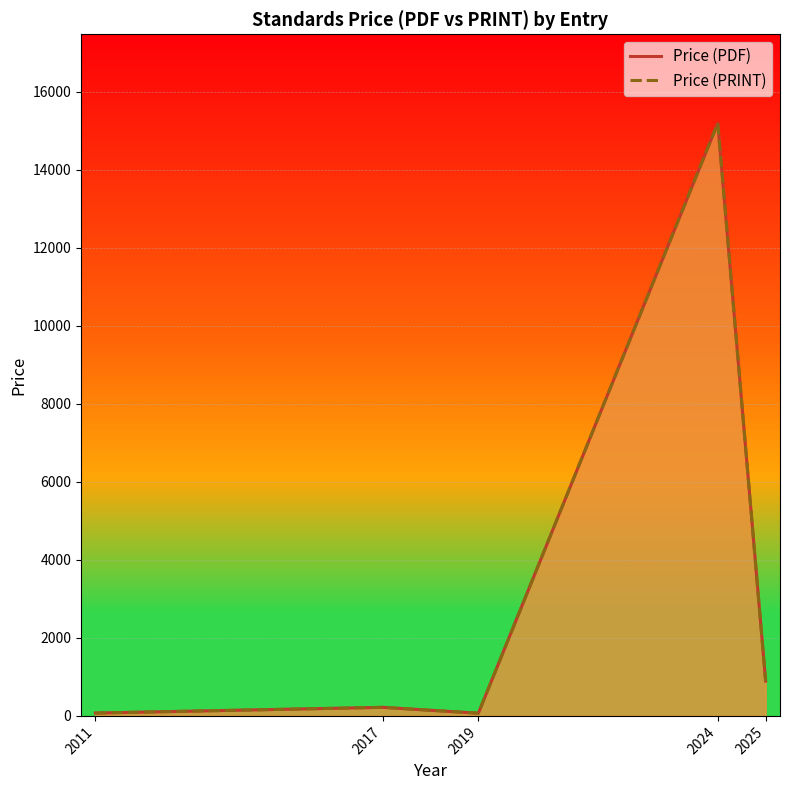

At which category is the sum across all series the highest?

2024